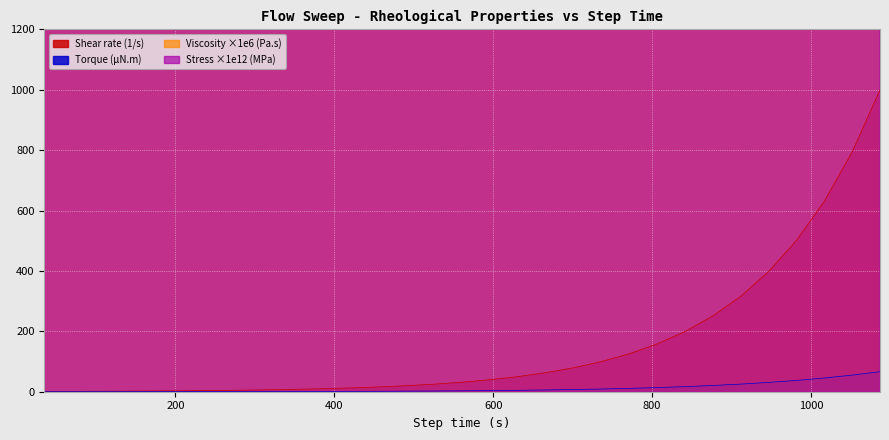

What is the maximum value for Torque (µN.m)?

66.5